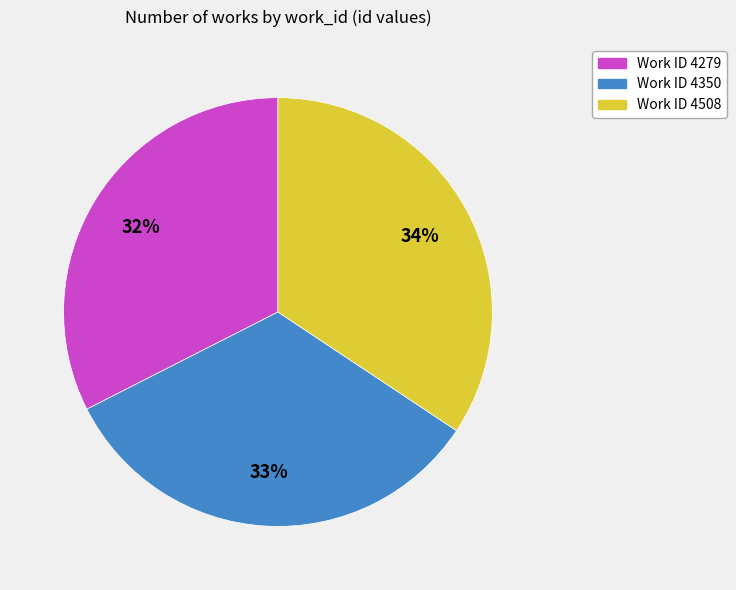

Is there any slice that represents more than half of the pie?

No